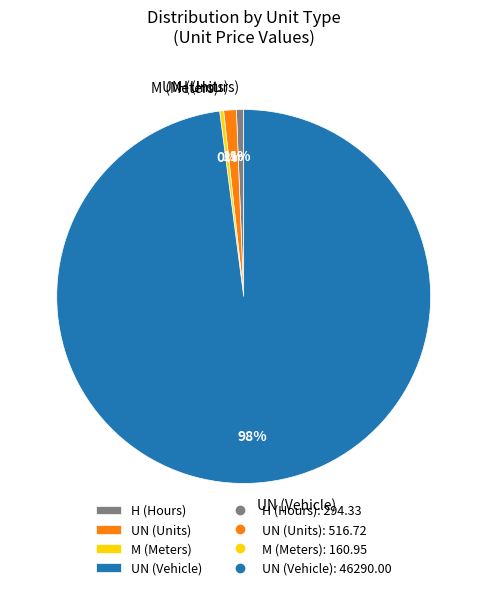

Is it true that UN (Vehicle) is 98% of the pie?

True